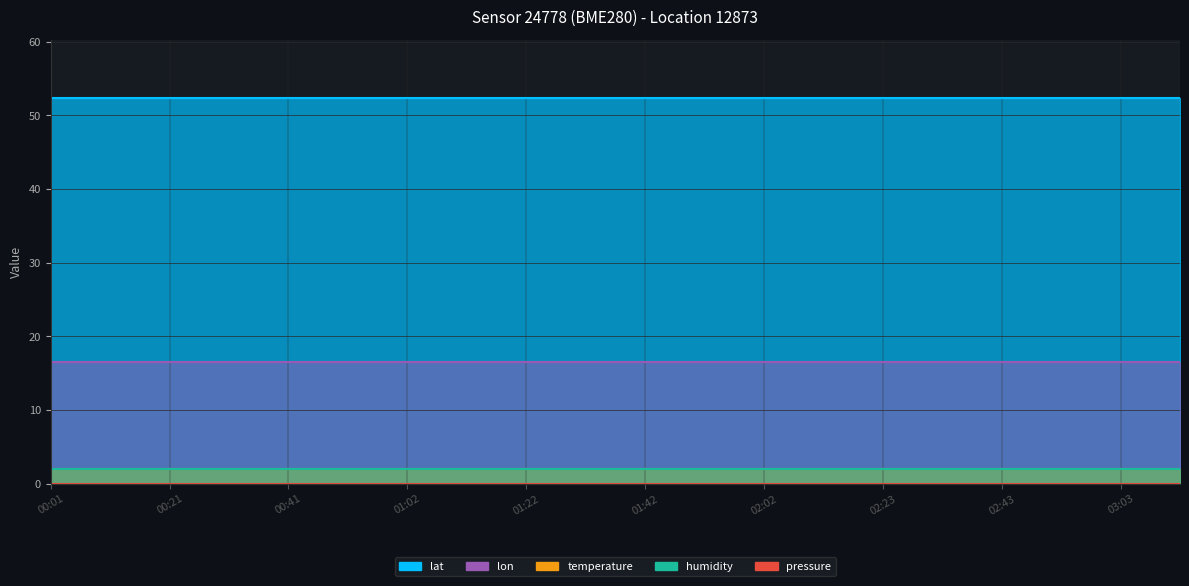

True or false: lon and lat intersect in this chart.

False